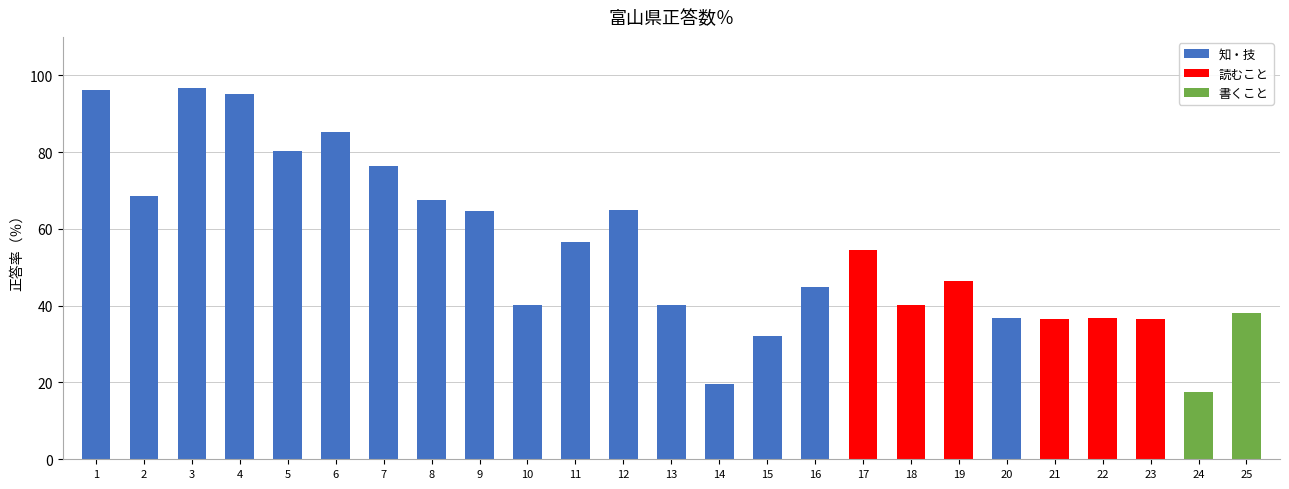

True or false: 知・技 has a value of 11.4 at 14.

False